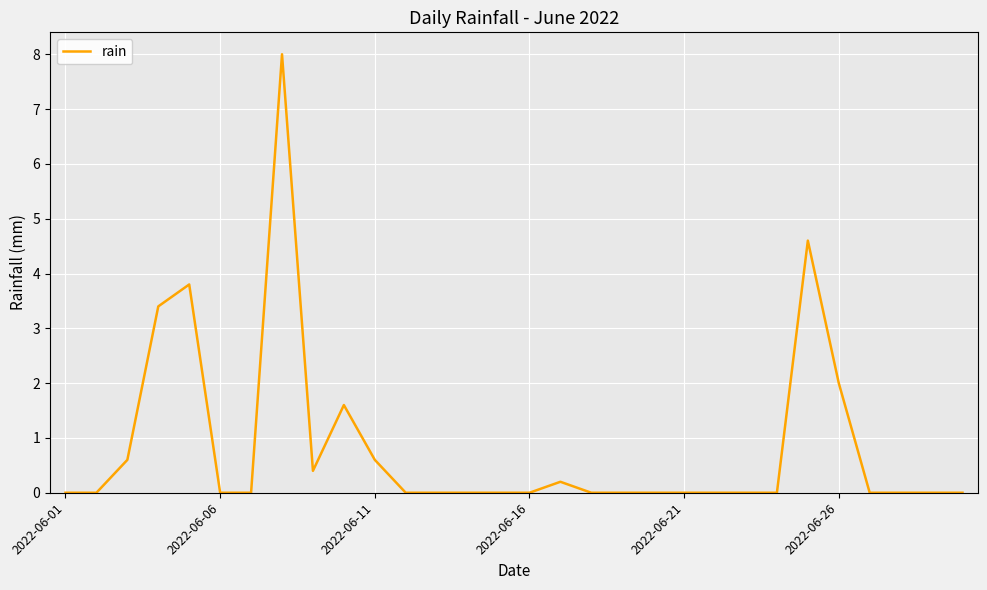

What is the difference between the maximum and minimum values?

8.0